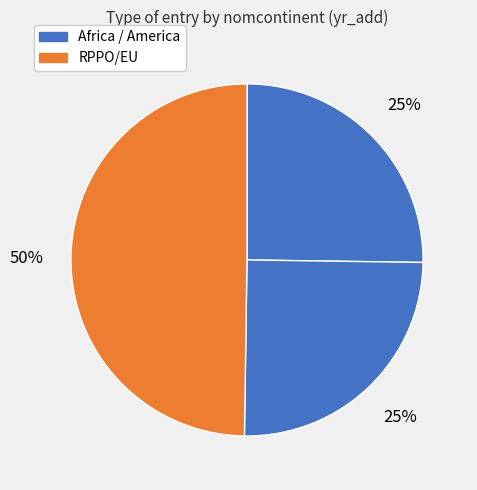

Is there any slice that represents more than half of the pie?

No